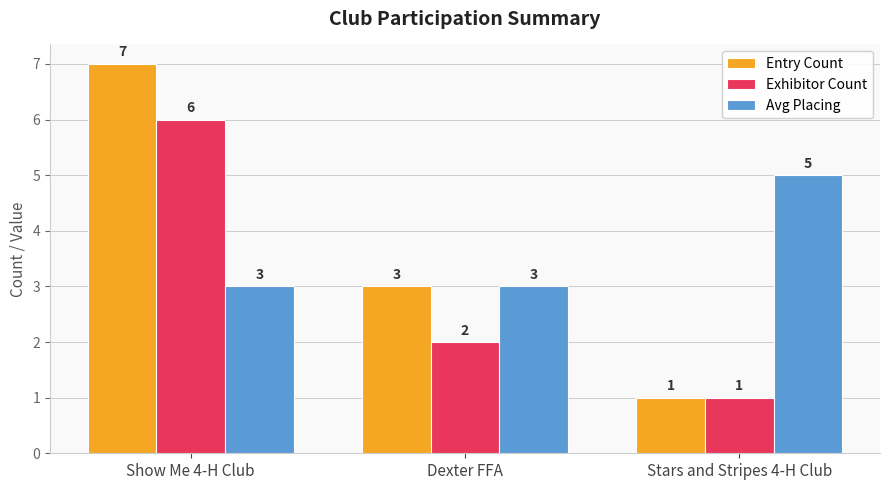

What is the highest value of the Avg Placing series?

5